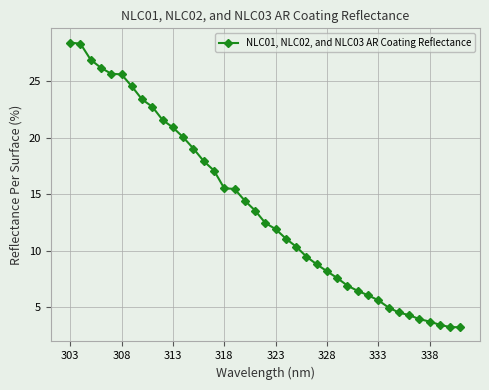

Count the number of data series in this chart.

1